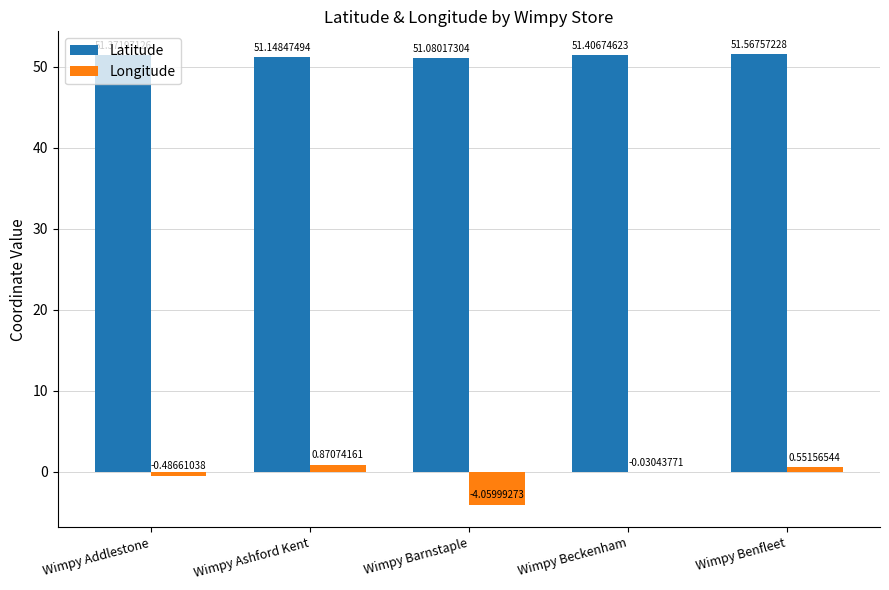

What is the average value of the Longitude series?

-0.6